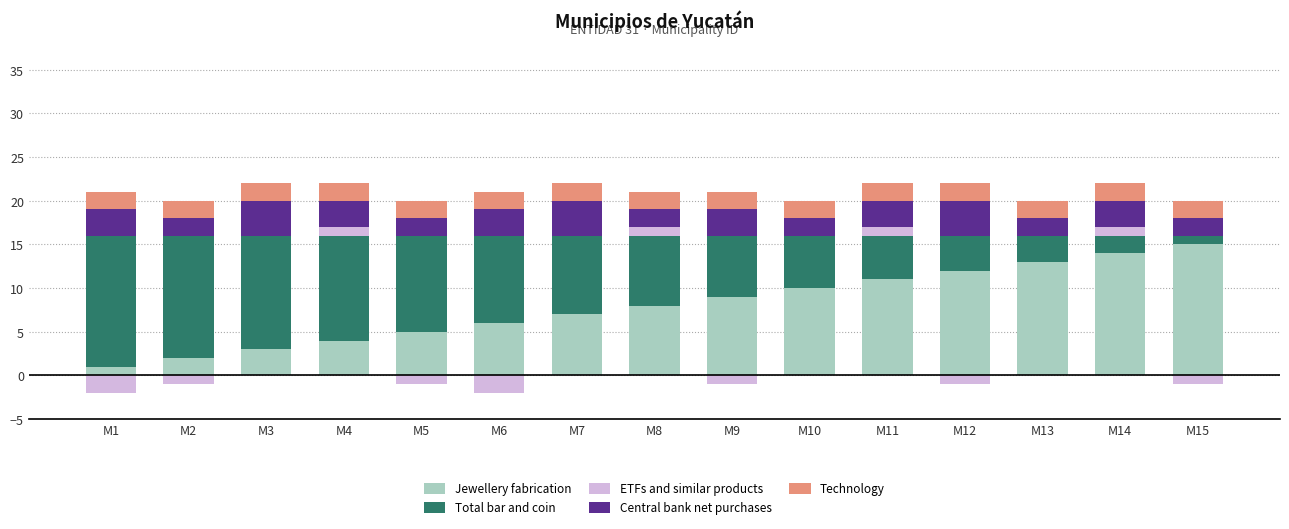

At which label does ETFs and similar products reach its minimum?

M1